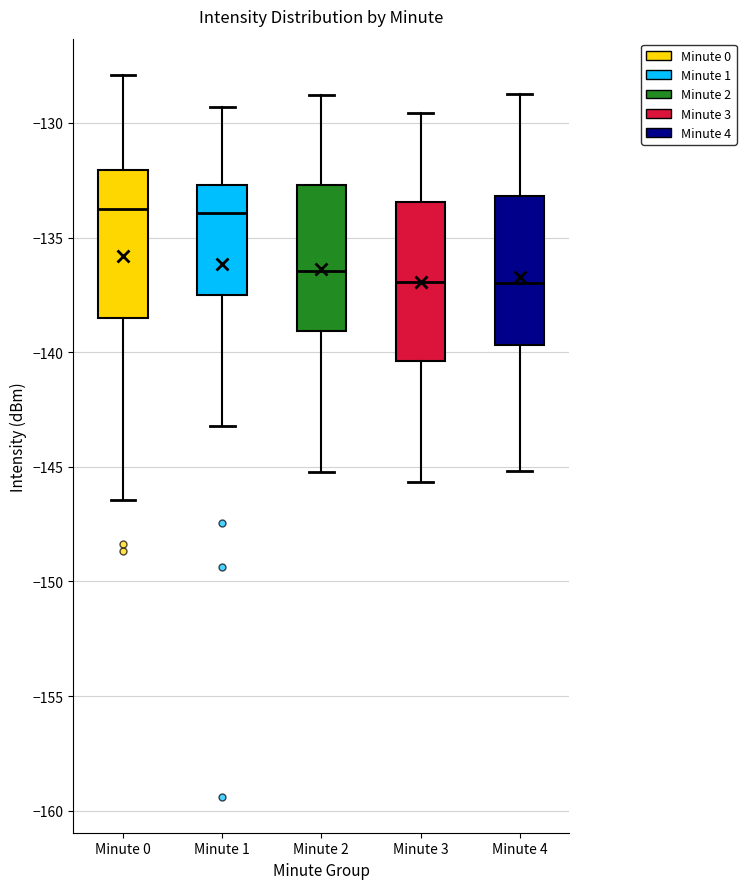

Reading left to right, read every box against the y-axis: the position of its median line, the range the box covers, and the ends of its whiskers. The values are not printed on the chart, so give them approximately, as read against the axis.

Minute 0: median -133.5, box -138.5 to -132.0, whiskers -146.5 to -128.0
Minute 1: median -134.0, box -137.5 to -132.5, whiskers -143.0 to -129.5
Minute 2: median -136.5, box -139.0 to -132.5, whiskers -145.0 to -129.0
Minute 3: median -137.0, box -140.5 to -133.5, whiskers -145.5 to -129.5
Minute 4: median -137.0, box -139.5 to -133.0, whiskers -145.0 to -128.5